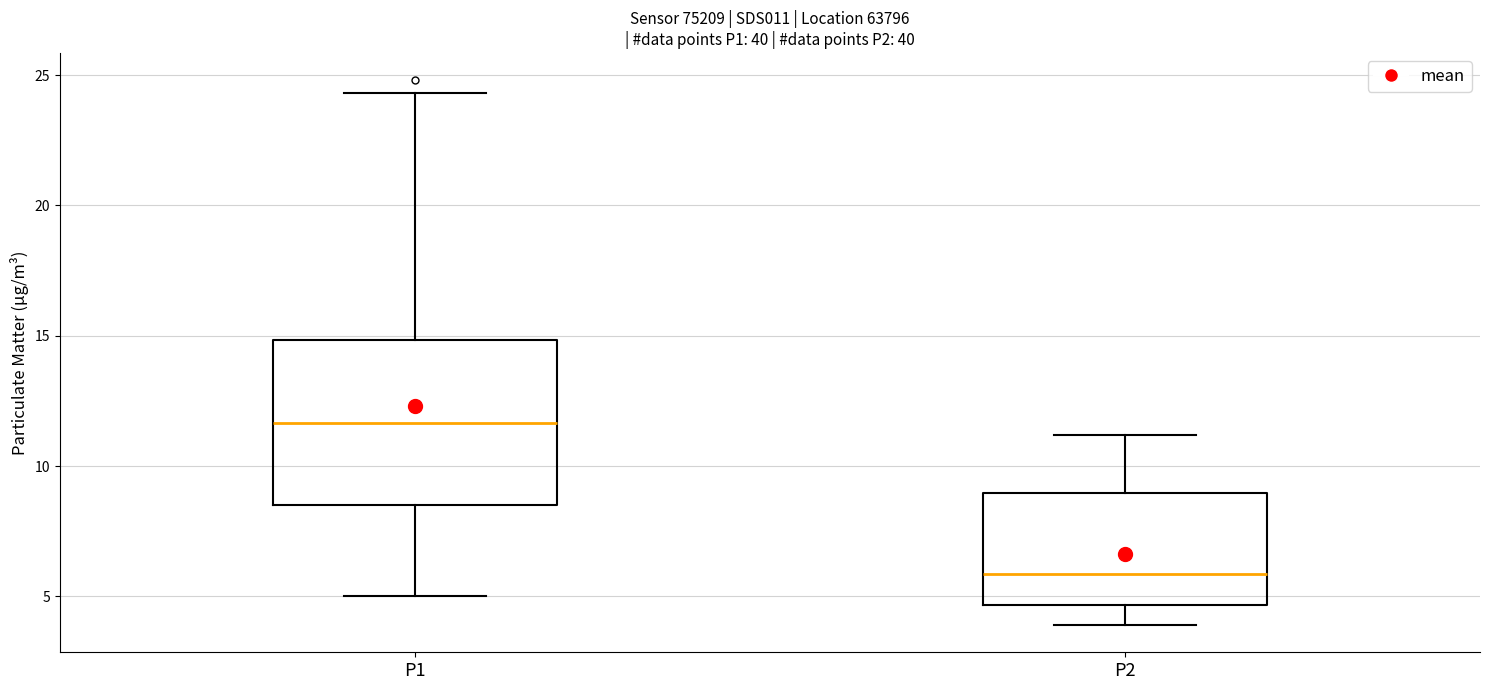

Reading left to right, read every box against the y-axis: the position of its median line, the range the box covers, and the ends of its whiskers. The values are not printed on the chart, so give them approximately, as read against the axis.

P1: median 11.5, box 8.5 to 15.0, whiskers 5.0 to 24.5
P2: median 6.0, box 4.5 to 9.0, whiskers 4.0 to 11.0